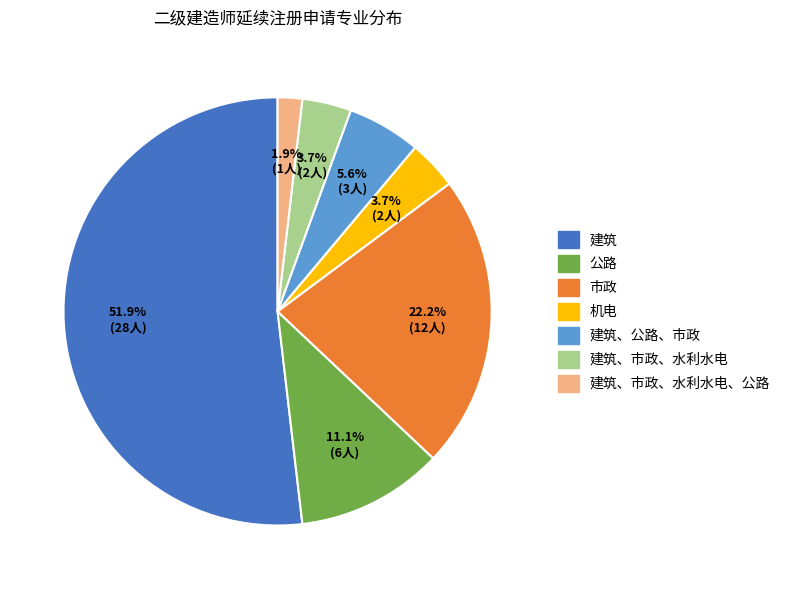

How many segments does this pie chart have?

7